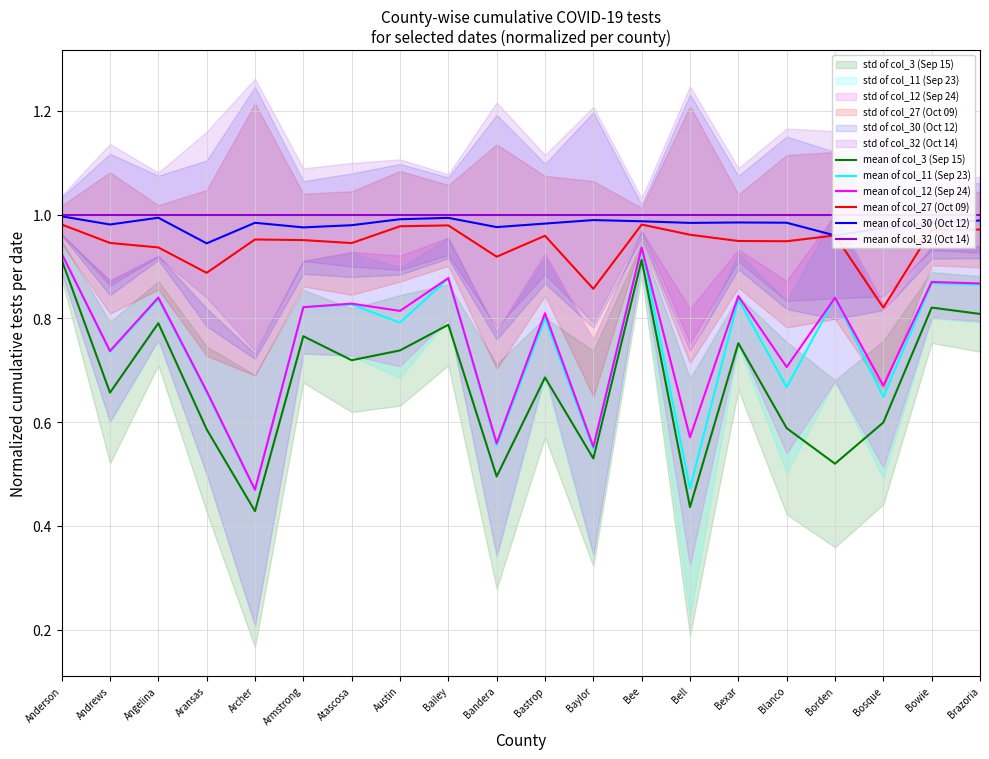

Rank the categories by mean of col_27 (Oct 09) value from highest to lowest.

Anderson, Bee, Bailey, Austin, Brazoria, Bowie, Bell, Borden, Bastrop, Archer, Armstrong, Bexar, Blanco, Andrews, Atascosa, Angelina, Bandera, Aransas, Baylor, Bosque